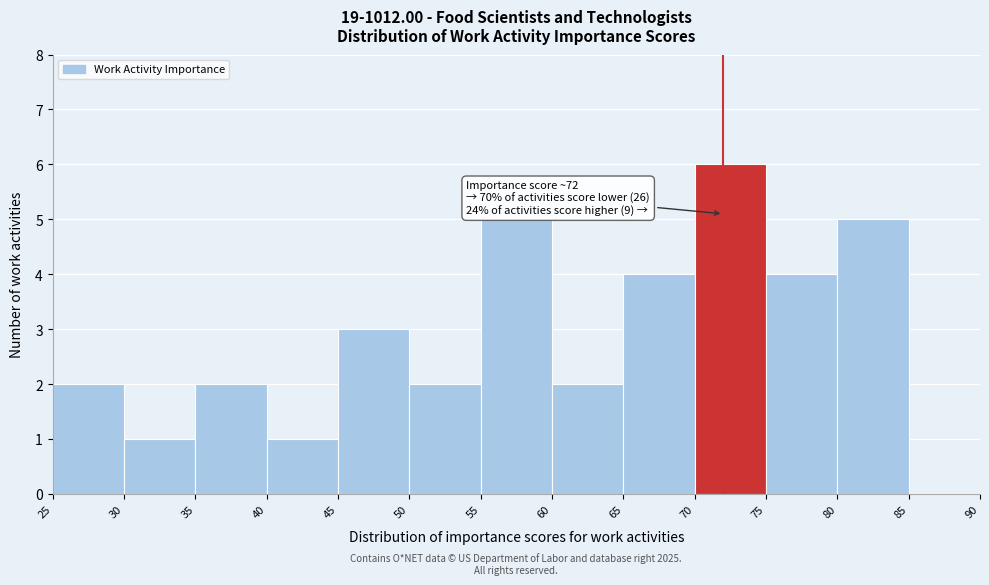

Which range on the x-axis has the tallest bar?

70 to 75